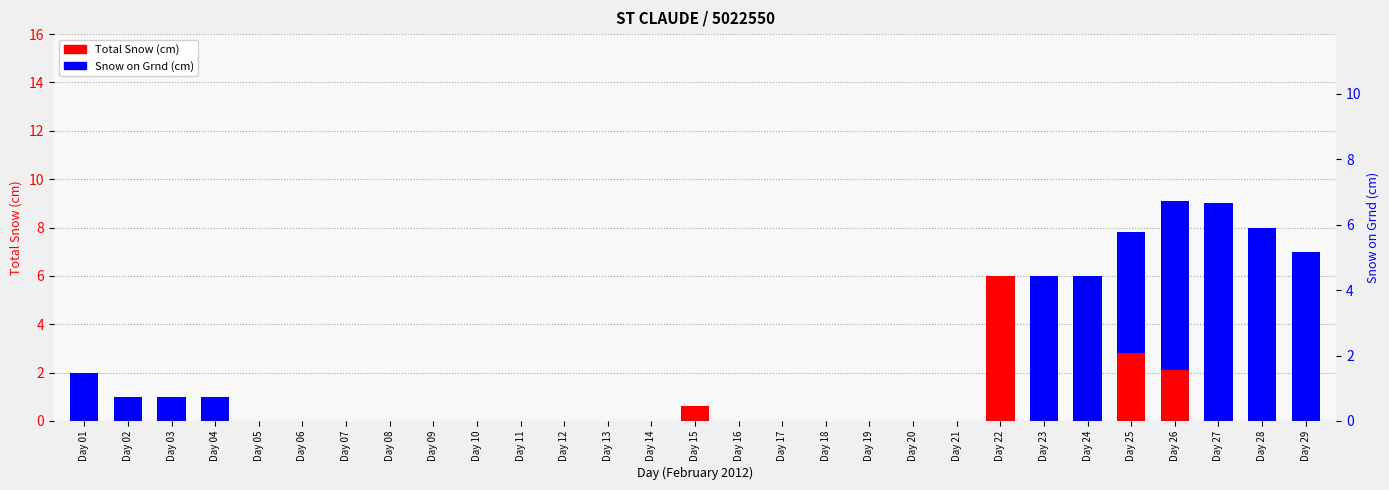

Which series changed the most between Day 12 and Day 29?

Snow on Grnd (cm)